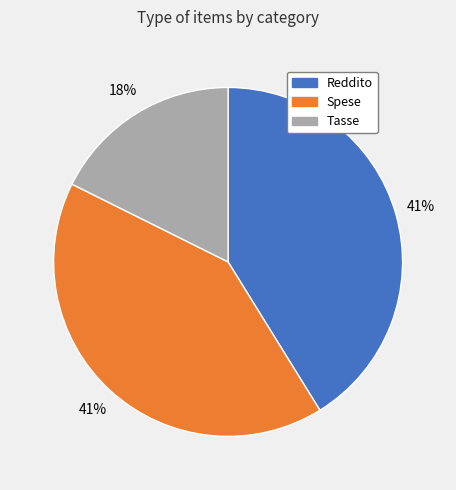

To the nearest percent, what percentage of the pie is Tasse?

18%